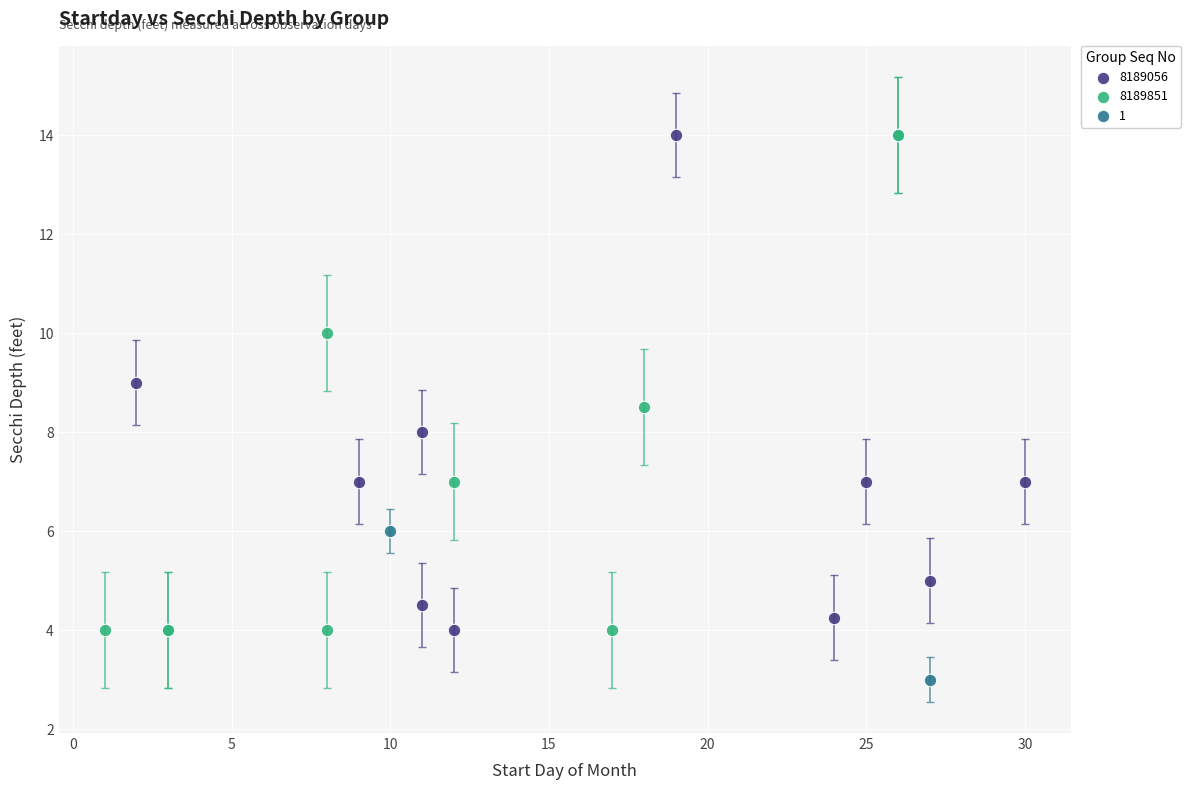

What are all the series names shown in the legend?

8189056, 8189851, 1